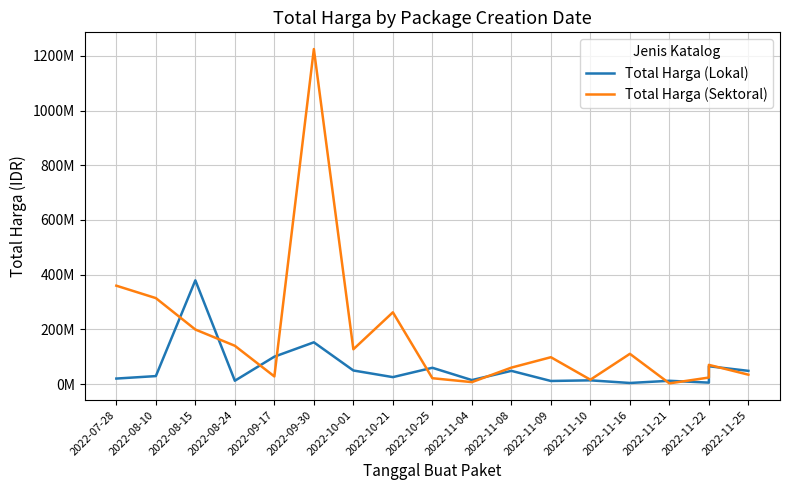

Which series has the widest spread of values?

Total Harga (Sektoral)